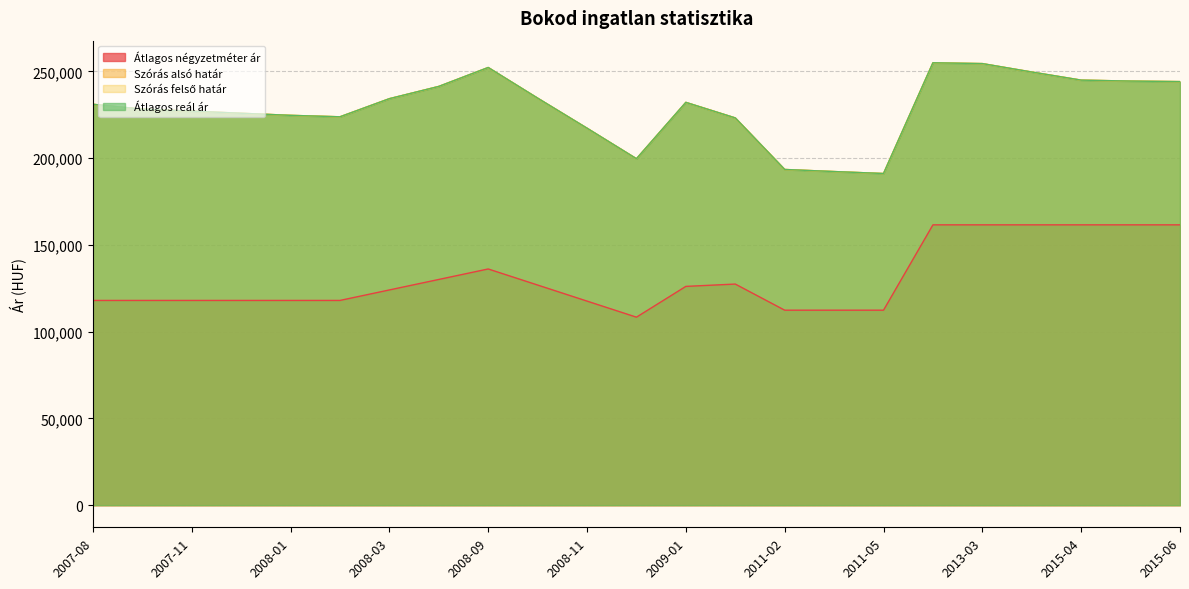

How many values in the Átlagos négyzetméter ár series are below 124022?

11